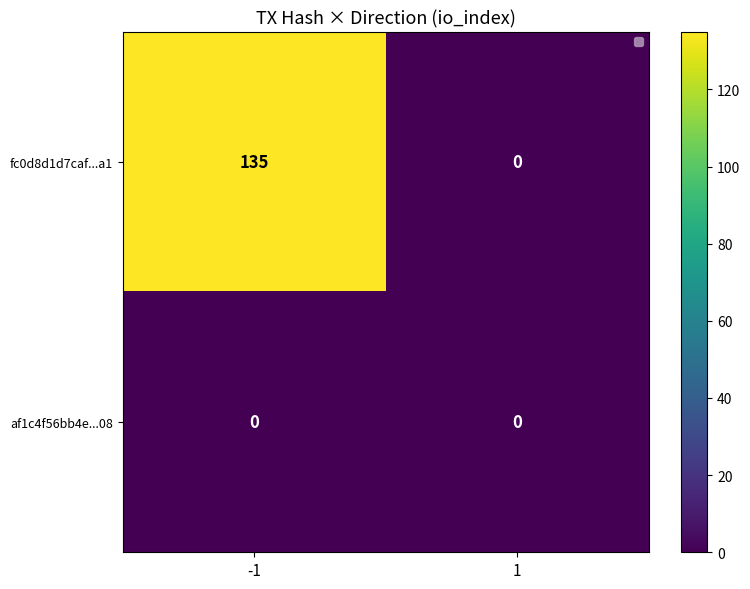

What is the highest value of the fc0d8d1d7caf...a1 series?

135